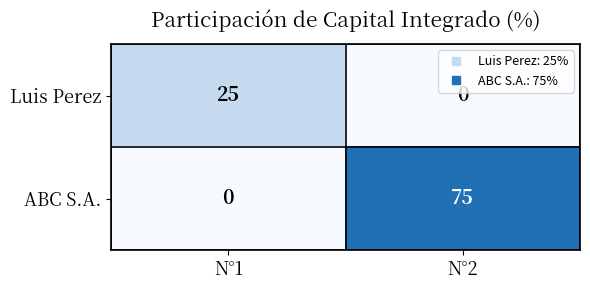

Where is ABC S.A. nearest to the value 37?

N°1